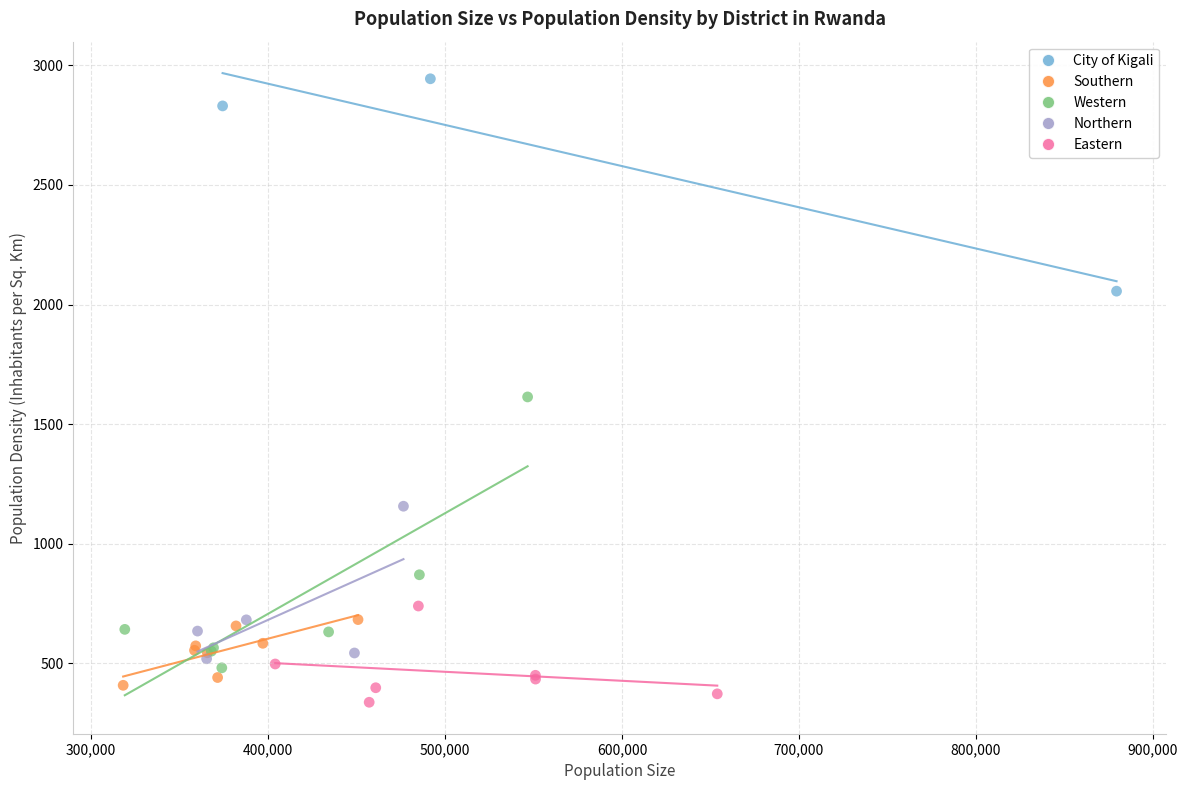

Which series has the widest spread of Y values?

Western